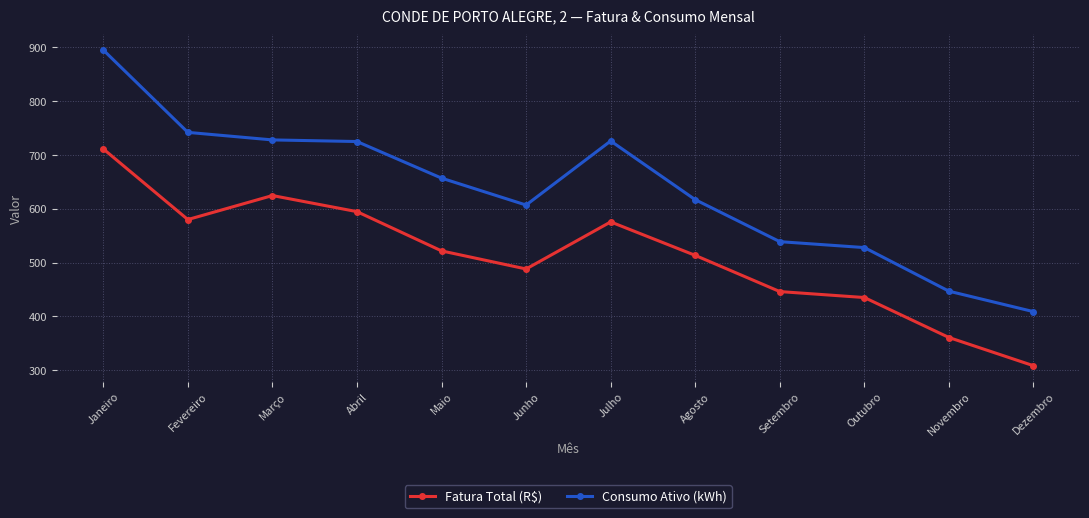

How many lines are shown in the chart?

2